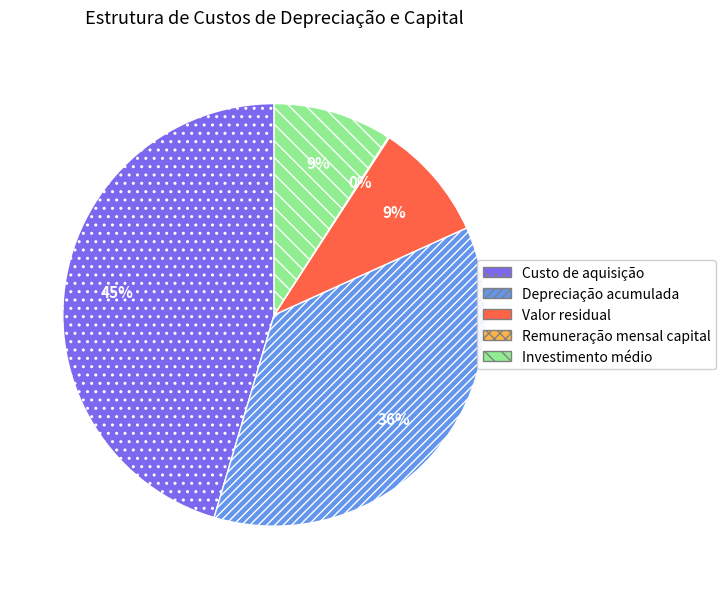

What is the largest slice in the pie chart?

Custo de aquisição